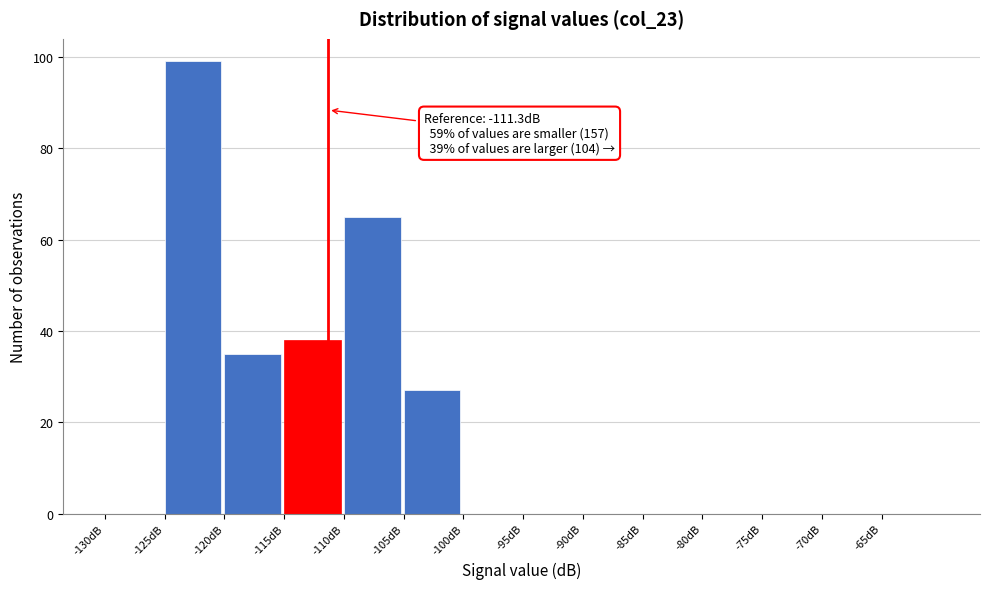

Which range on the x-axis has the tallest bar?

-125 to -120